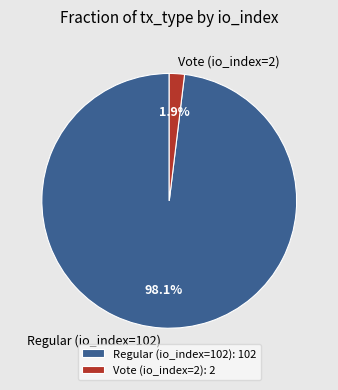

Is it true that Regular (io_index=102) is 98% of the pie?

True